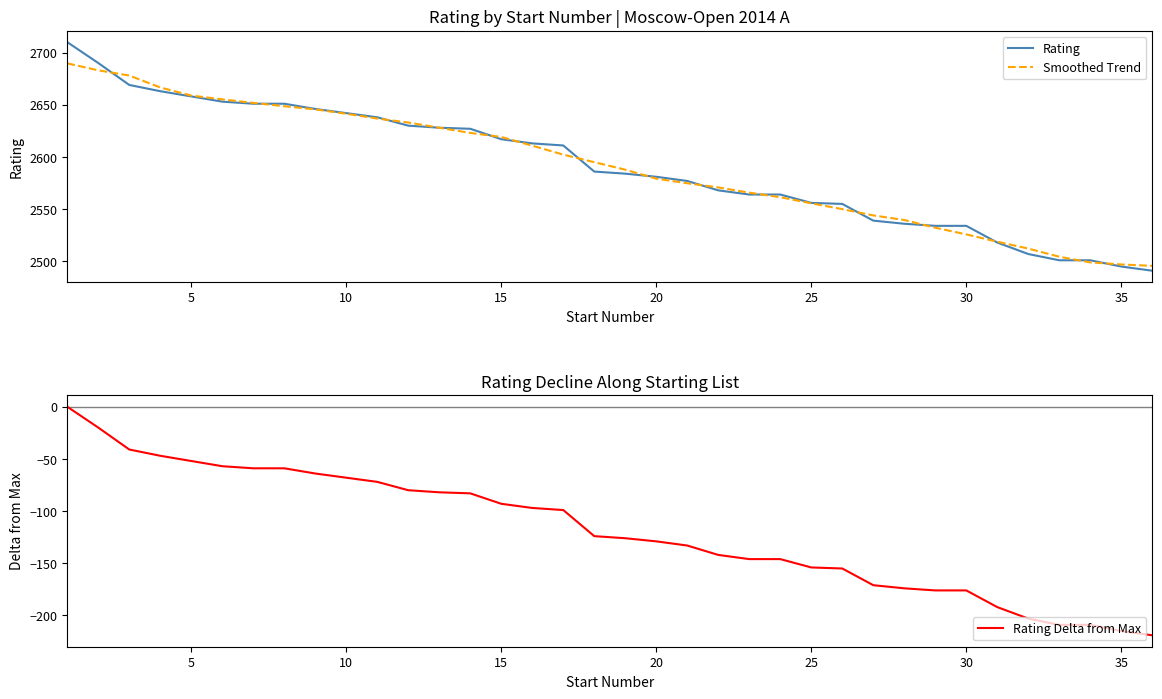

True or false: Rating Delta from Max and Smoothed Trend intersect in this chart.

False